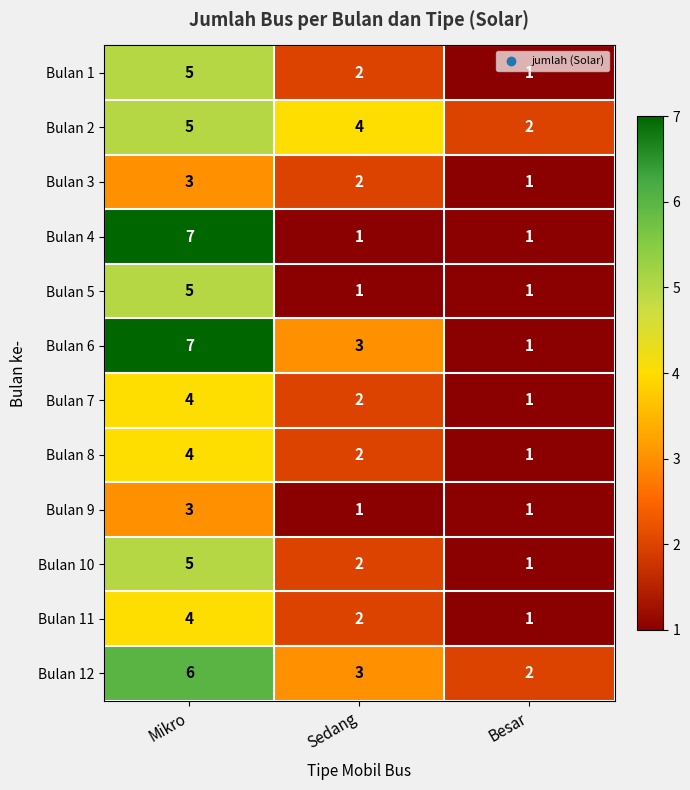

What is the total value across all series at Sedang?

25